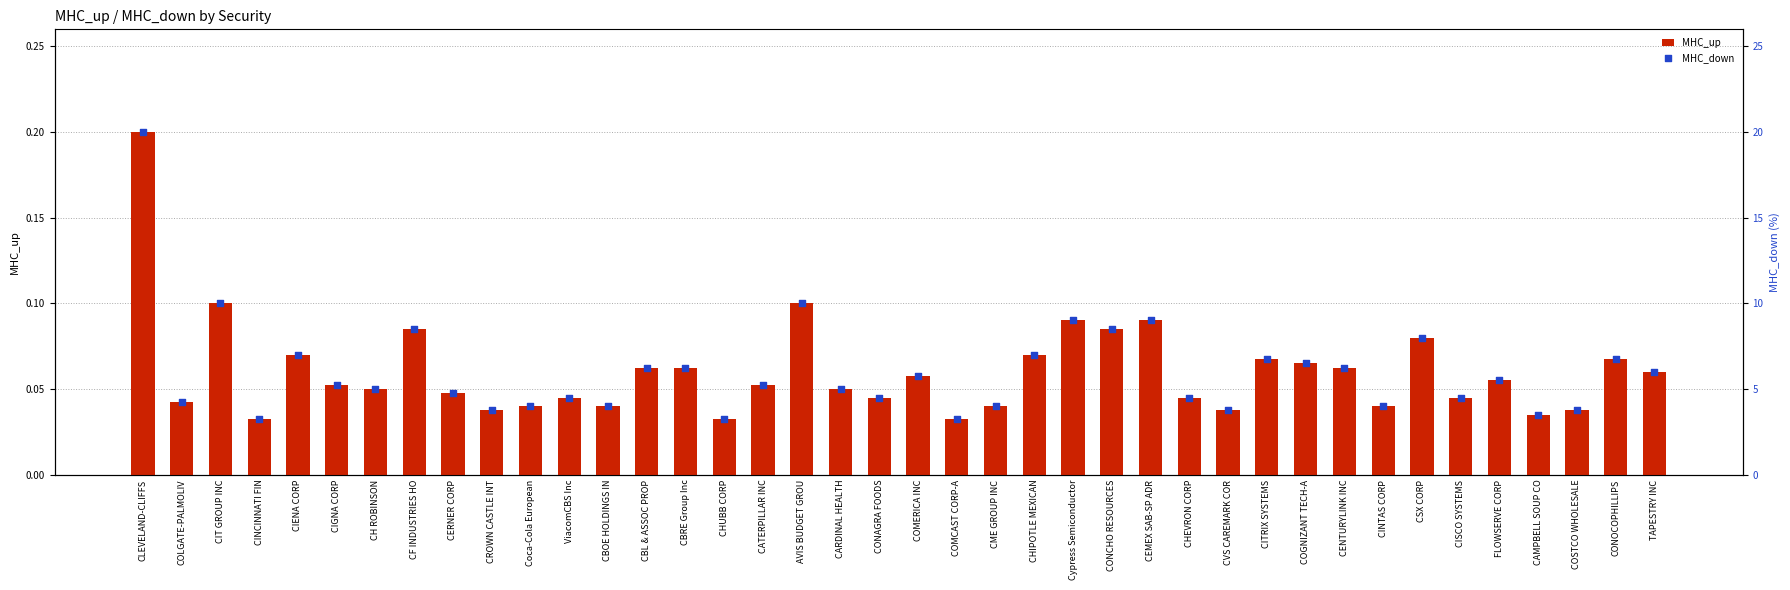

At which category is the sum across all series the highest?

CLEVELAND-CLIFFS